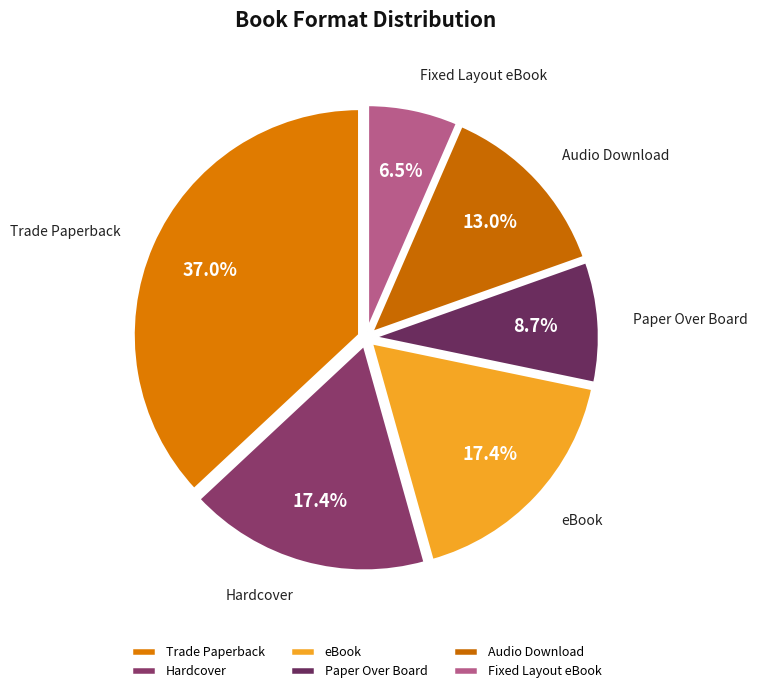

How many segments does this pie chart have?

6